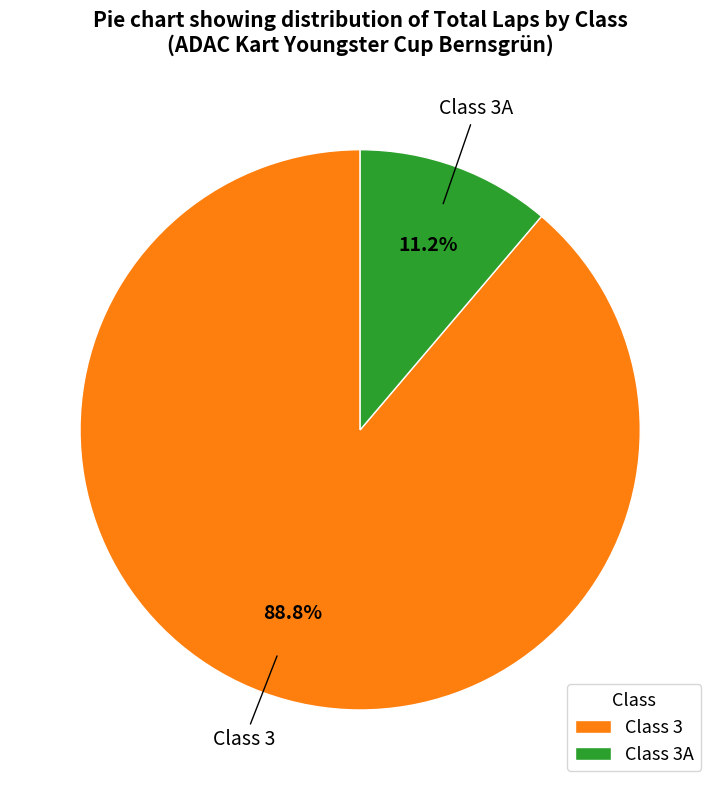

Rank the categories by value from highest to lowest.

Class 3, Class 3A